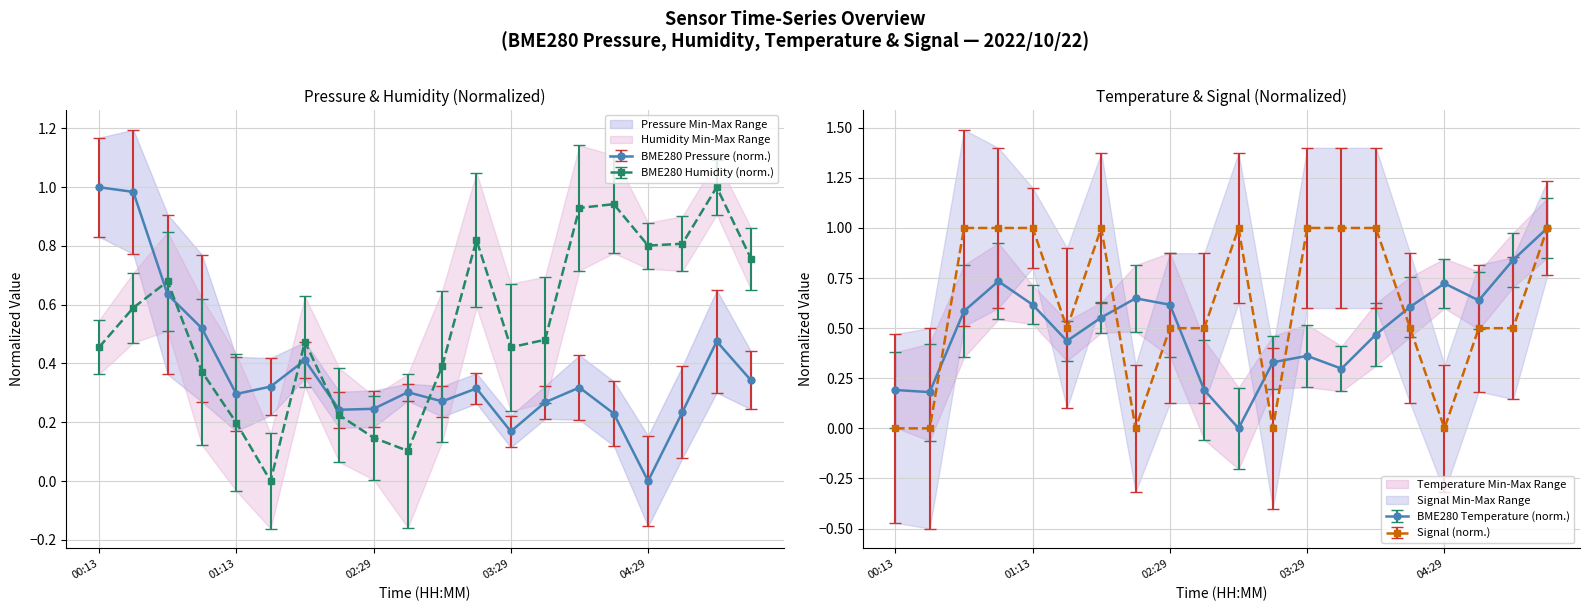

In BME280_pressure, how many points are higher than both neighbors (excluding endpoints)?

5